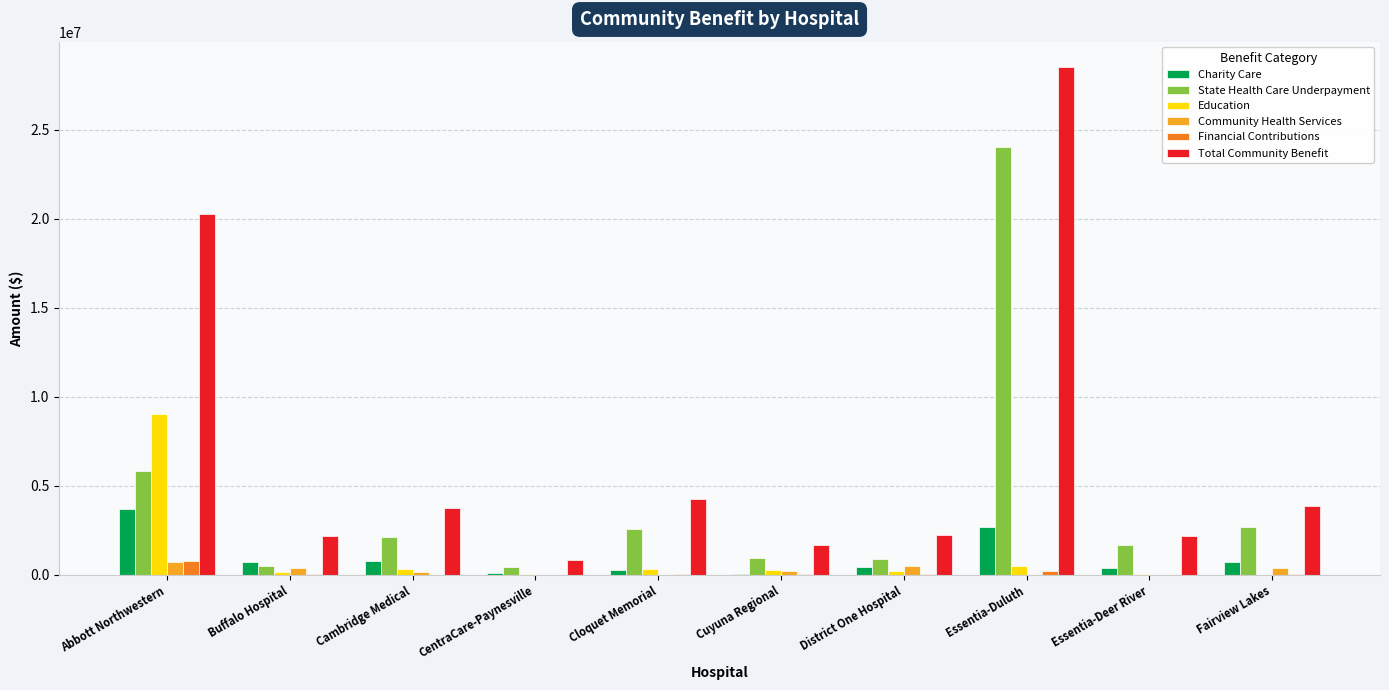

The Total Community Benefit series shows 20276921.0 at Abbott Northwestern. True or false?

True